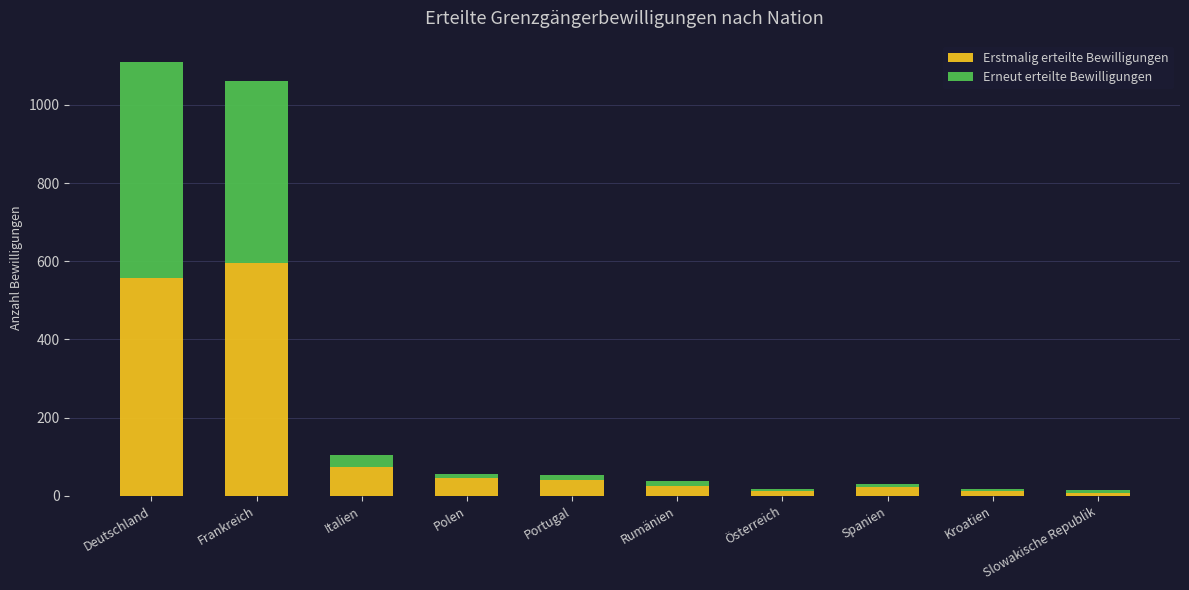

At which label is Erstmalig erteilte Bewilligungen closest to 301?

Italien